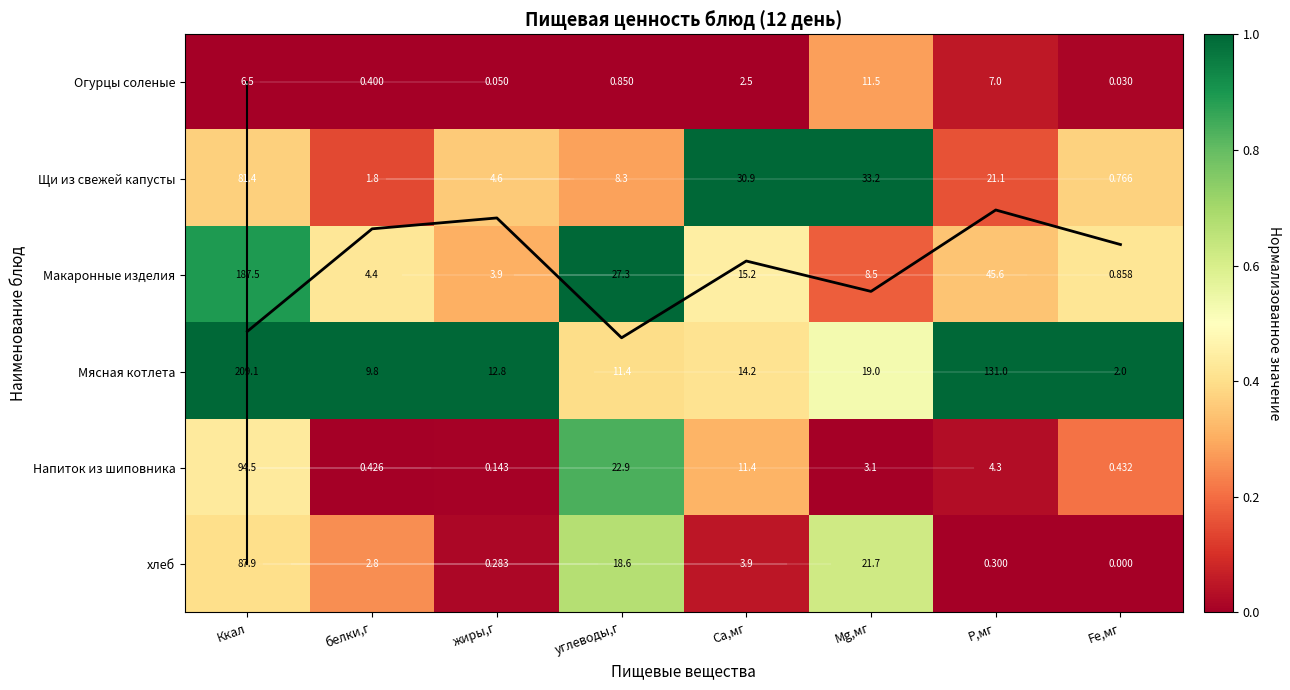

Count the Щи из свежей капусты values in the range 0 to 1.

8